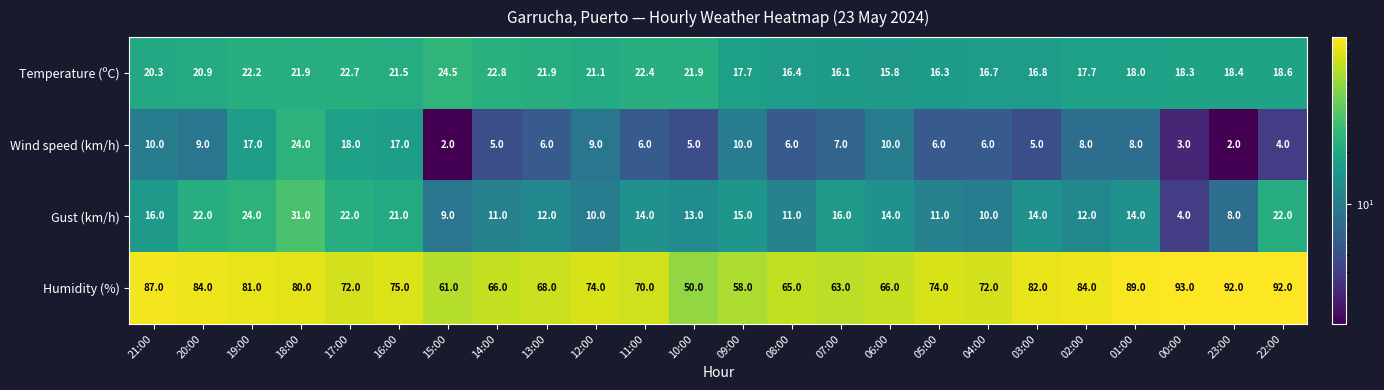

How many distinct data groups are displayed?

4